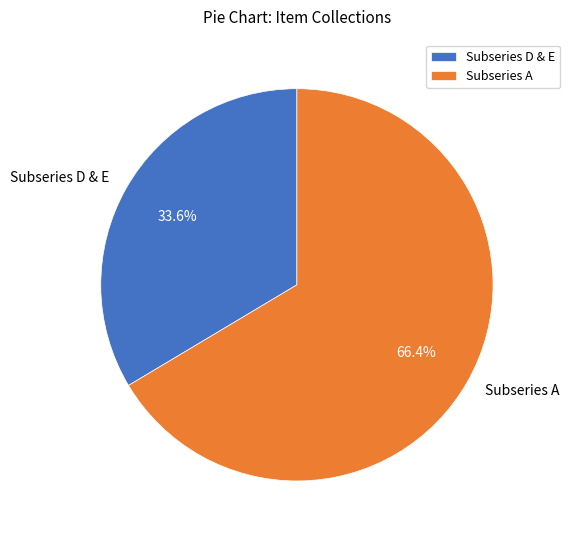

To the nearest percent, what is the average slice percentage?

50%